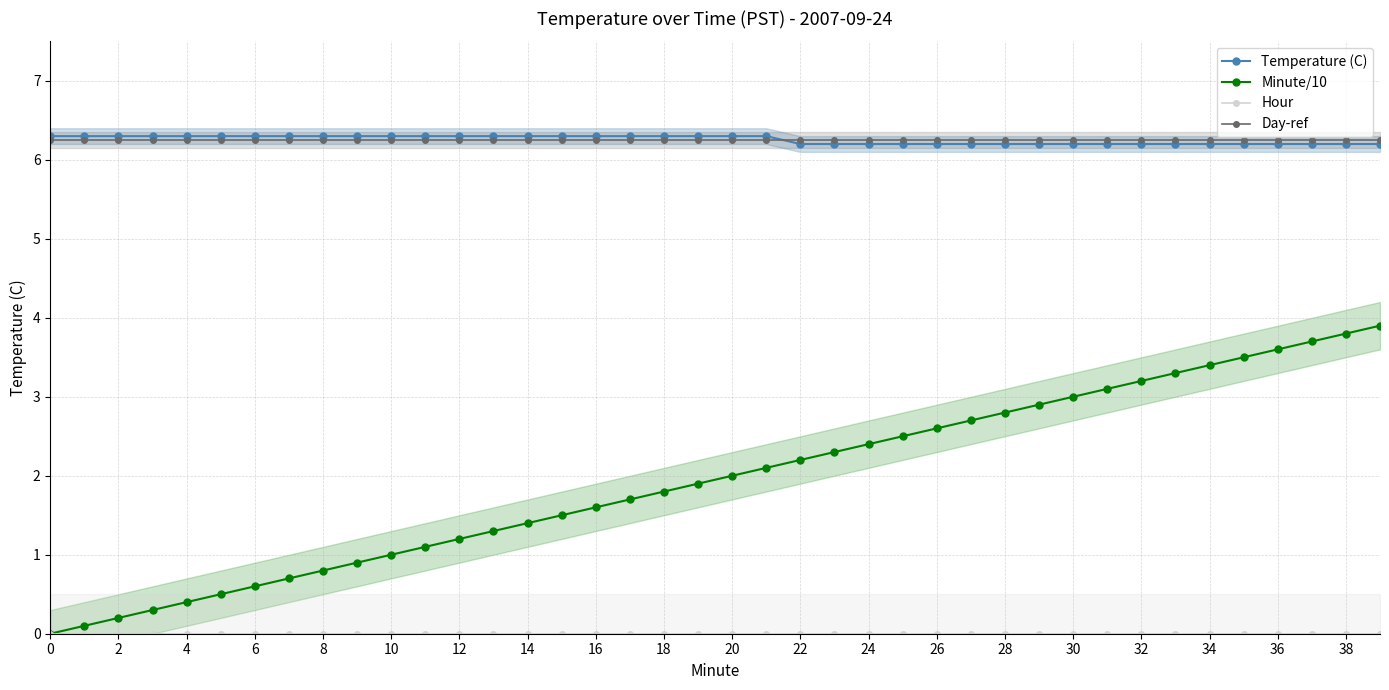

At which category is the sum across all series the highest?

39